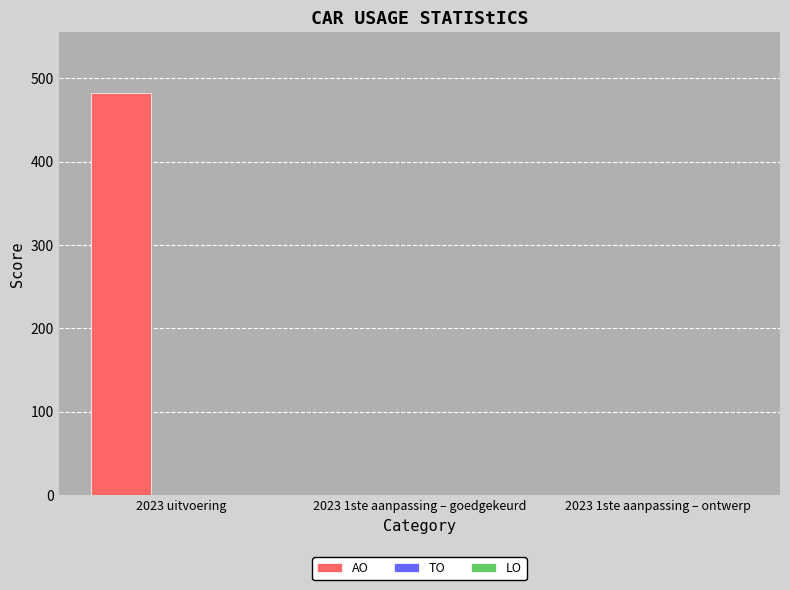

Between 2023 uitvoering and 2023 1ste aanpassing – ontwerp, which is larger?

2023 uitvoering